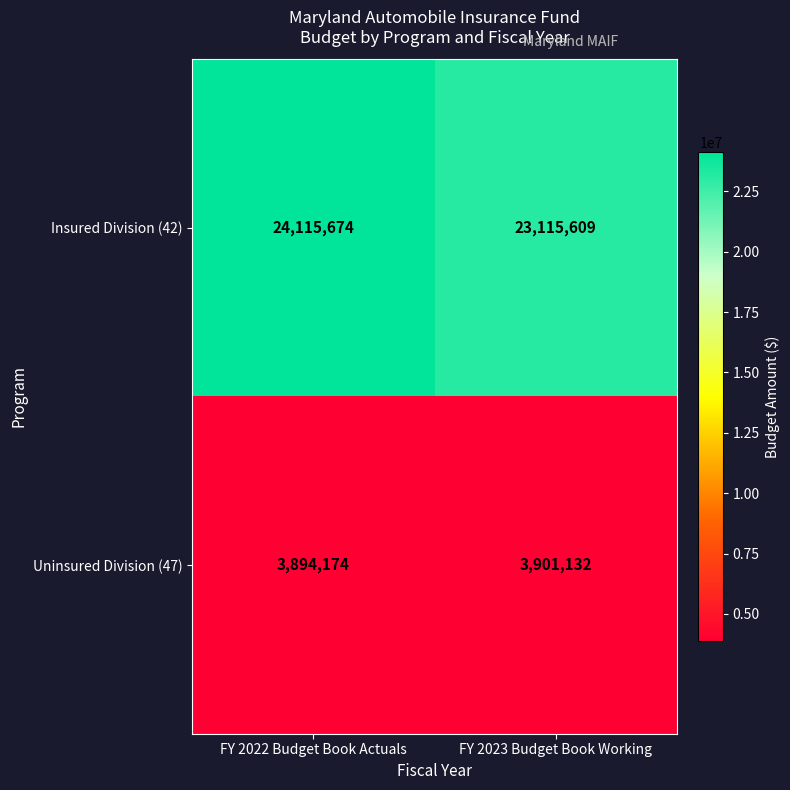

List the series in order of their peak value, highest first.

Insured Division (42), Uninsured Division (47)